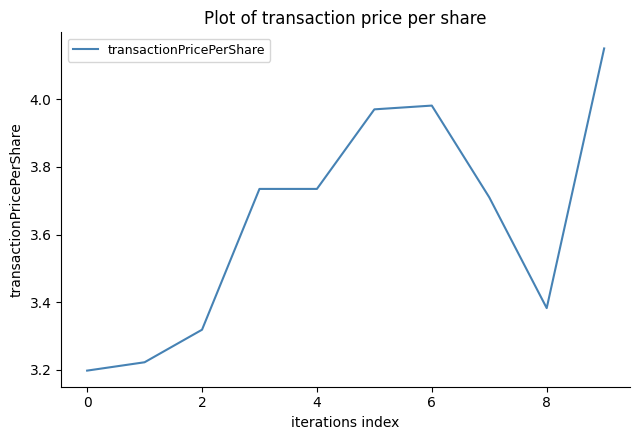

What is the difference between the maximum and minimum values?

1.0